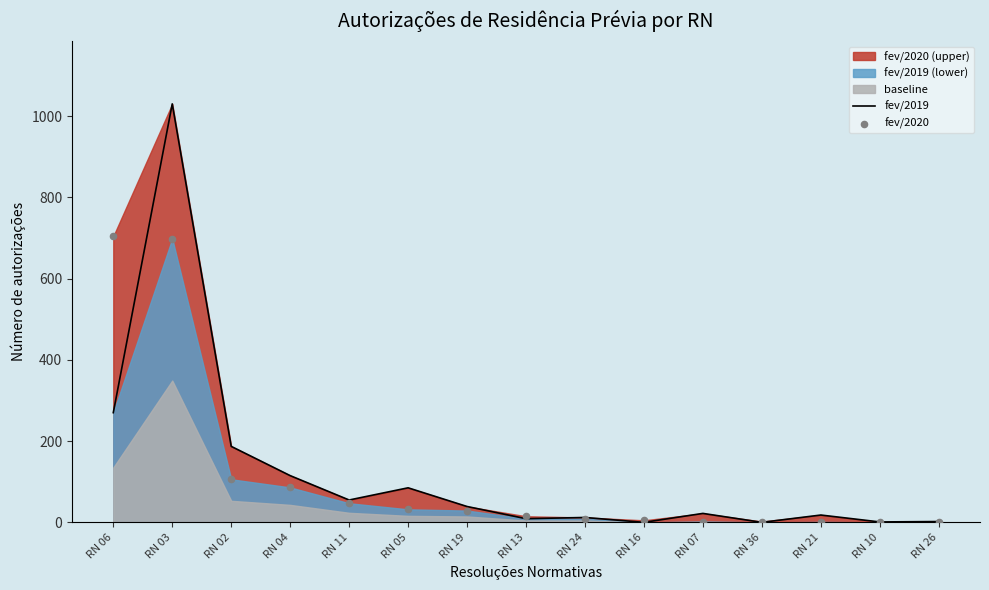

What is the highest value of the fev/2019 series?

1030